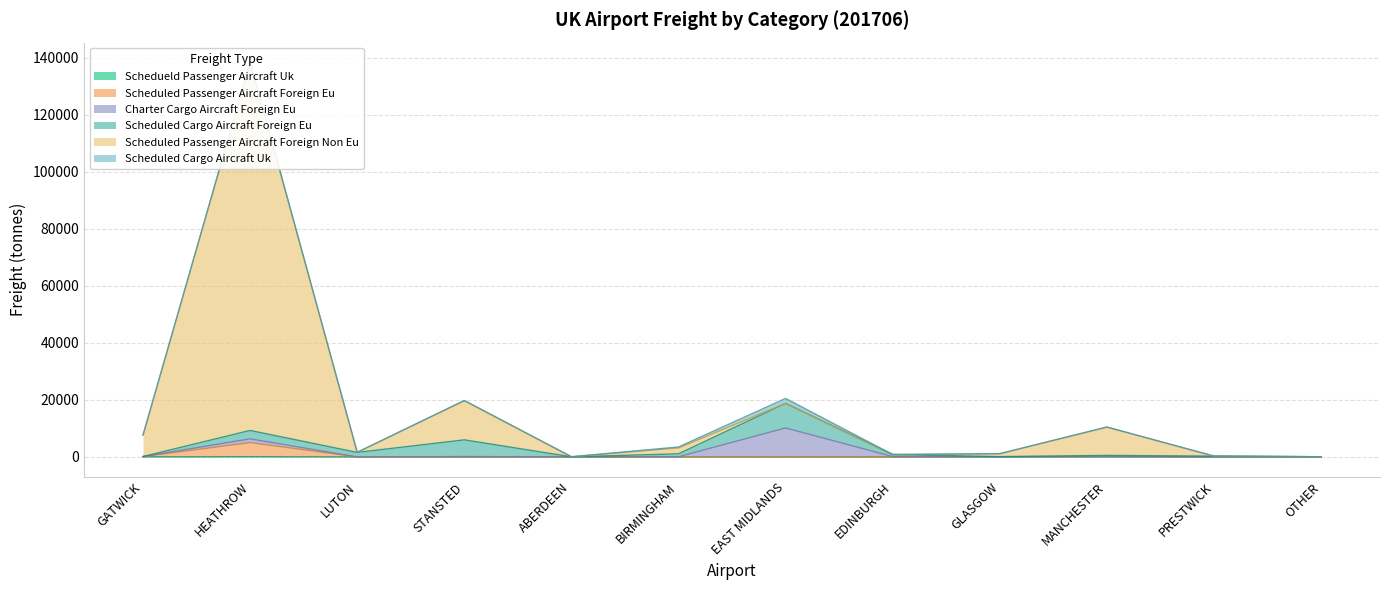

Is the value of freight_scheduled_passenger_aircraft_foreign_EU at GATWICK greater than the value of freight_schedueld_passenger_aircraft_UK at GLASGOW?

Yes